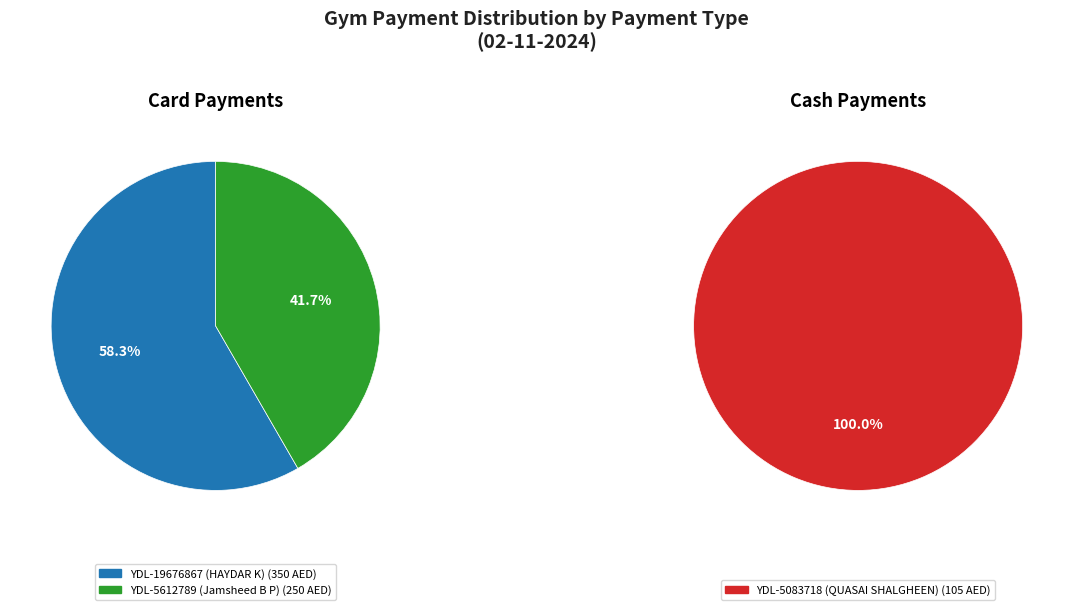

How many segments does this pie chart have?

3